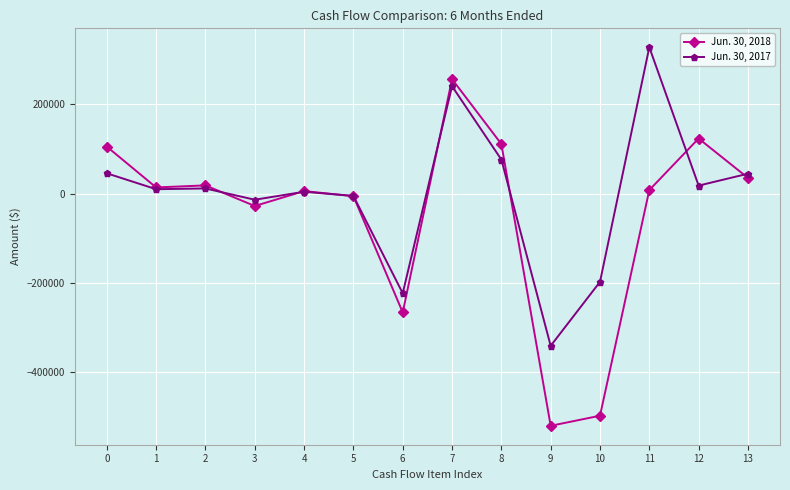

True or false: Jun. 30, 2018 has a value of 122963 at 12.

True